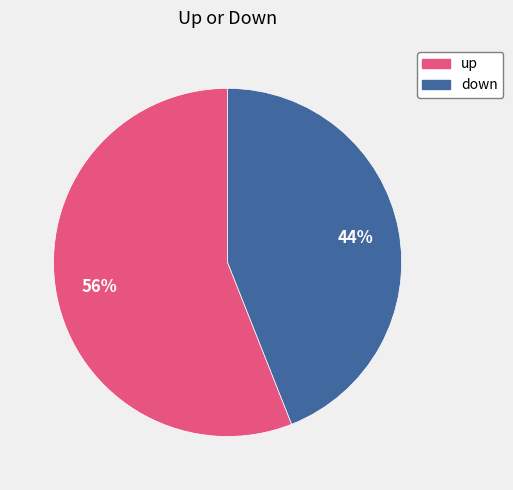

What percentage is the up slice, to the nearest percent?

56%